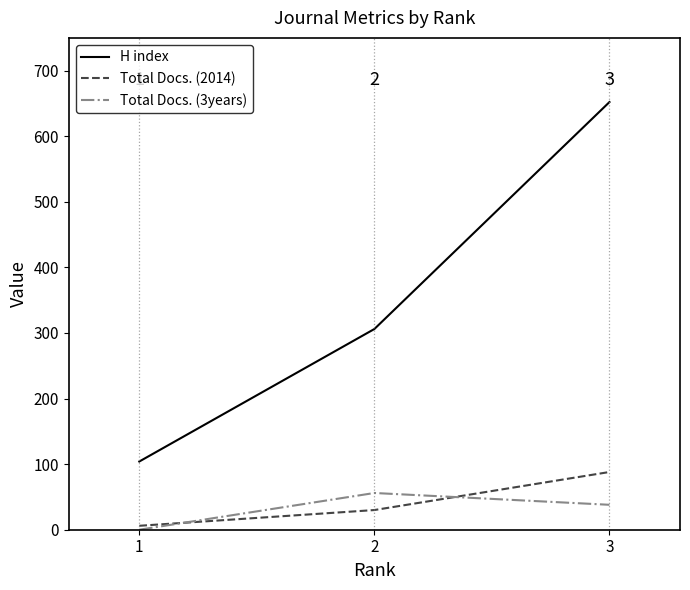

Reading left to right, extract all data points from this chart.

H index: 1=104	2=306	3=652
Total Docs. (2014): 1=6	2=30	3=88
Total Docs. (3years): 1=0	2=56	3=38